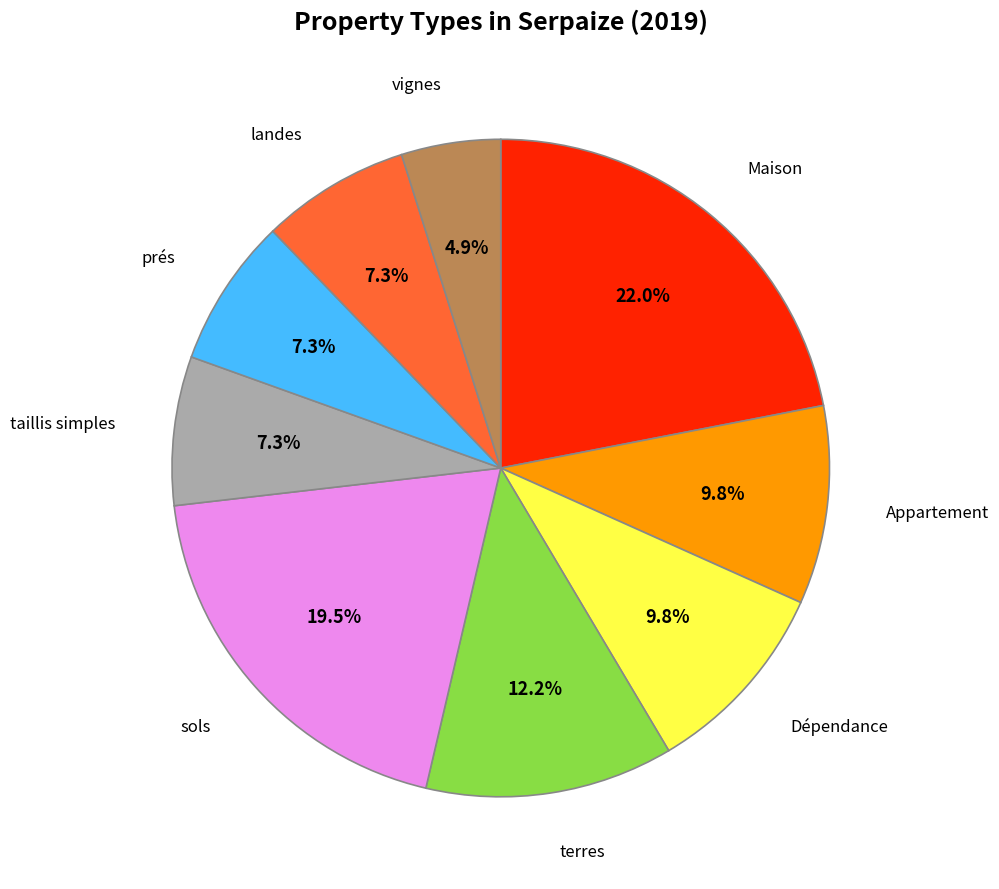

What portion of the pie excludes taillis simples?

92.7%